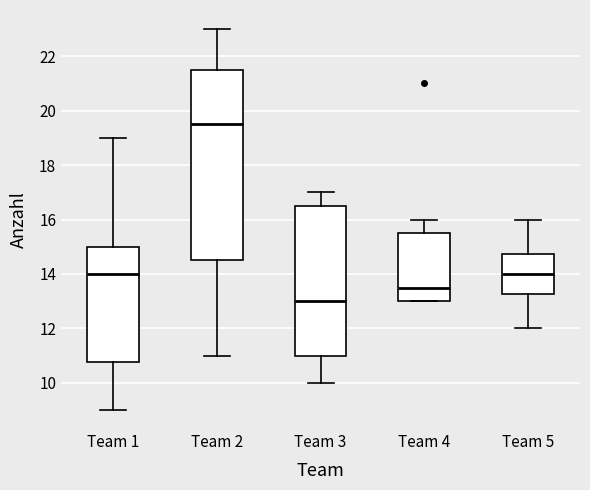

Reading left to right, transcribe this box plot: for each box, give where its median line is, the range the box spans, and where its two whiskers end, as read against the y-axis. The values are not printed on the chart, so give them approximately, as read against the axis.

Team 1: median 14.0, box 10.8 to 15.0, whiskers 9.0 to 19.0
Team 2: median 19.6, box 14.6 to 21.6, whiskers 11.0 to 23.0
Team 3: median 13.0, box 11.0 to 16.6, whiskers 10.0 to 17.0
Team 4: median 13.6, box 13.0 to 15.6, whiskers 13.0 to 16.0
Team 5: median 14.0, box 13.2 to 14.8, whiskers 12.0 to 16.0